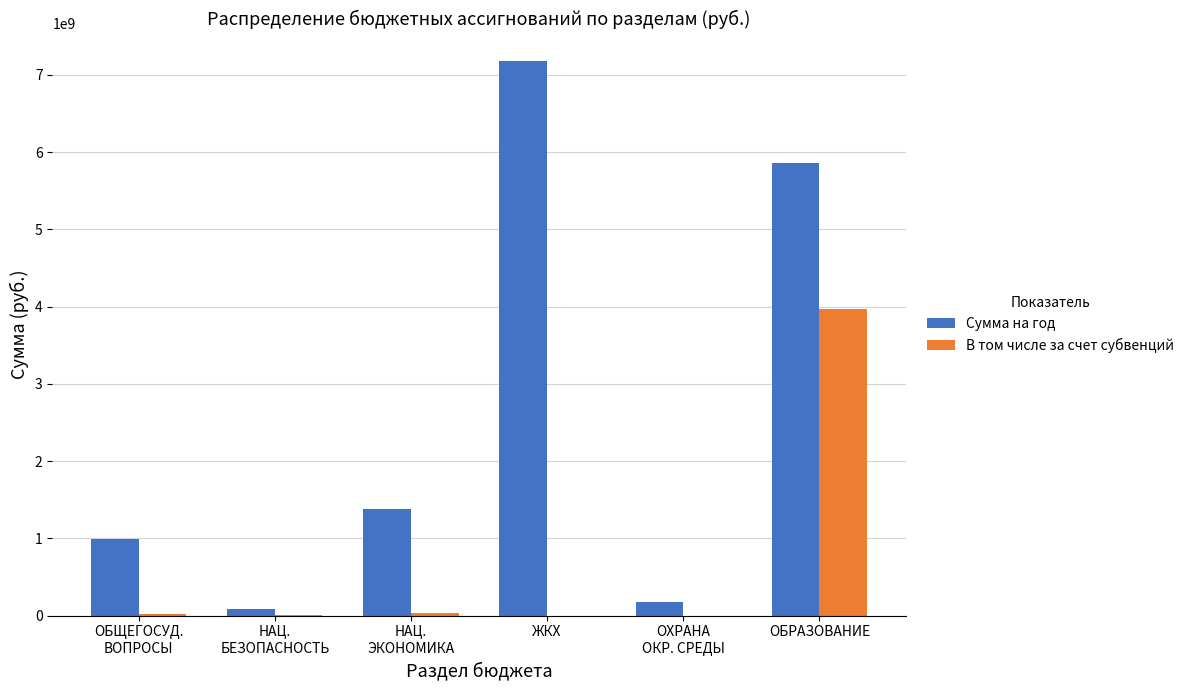

How many groups of bars are there?

6